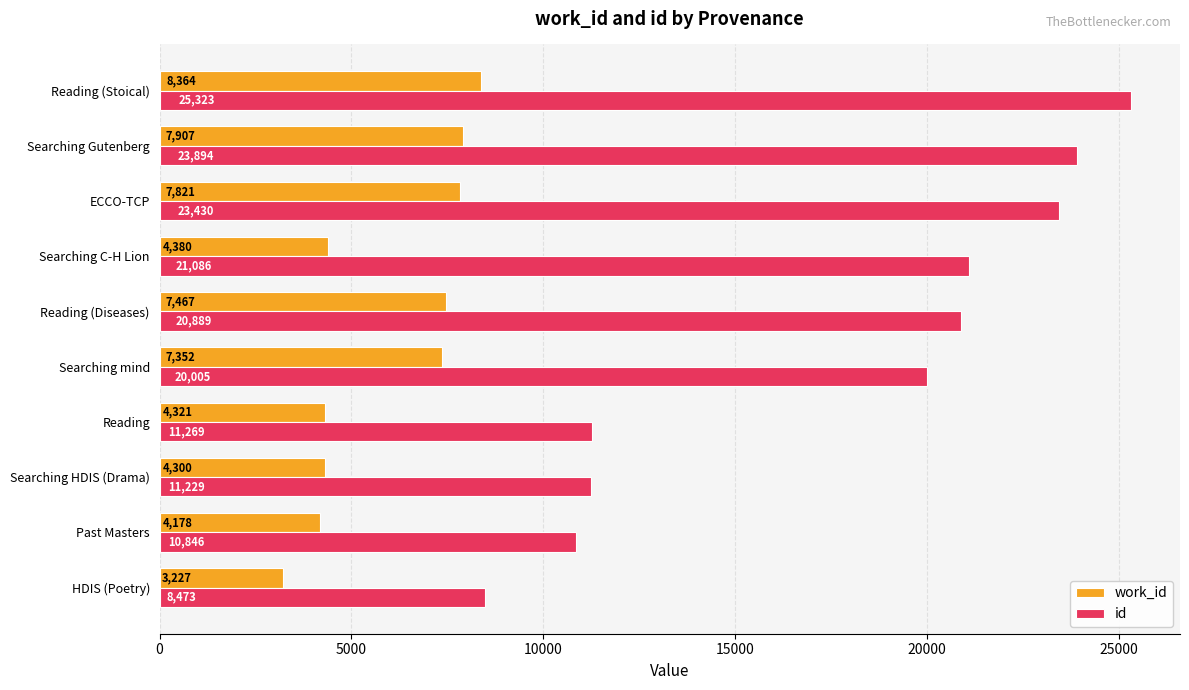

What is the difference between the work_id values at HDIS (Poetry) and Searching mind?

4125